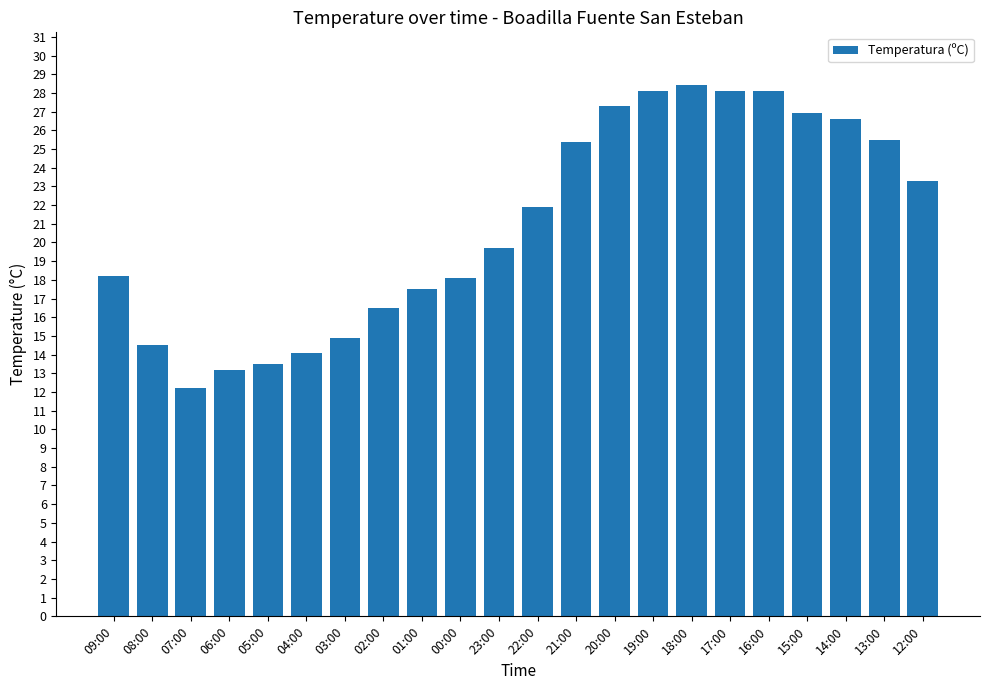

What is the smallest value displayed?

12.2